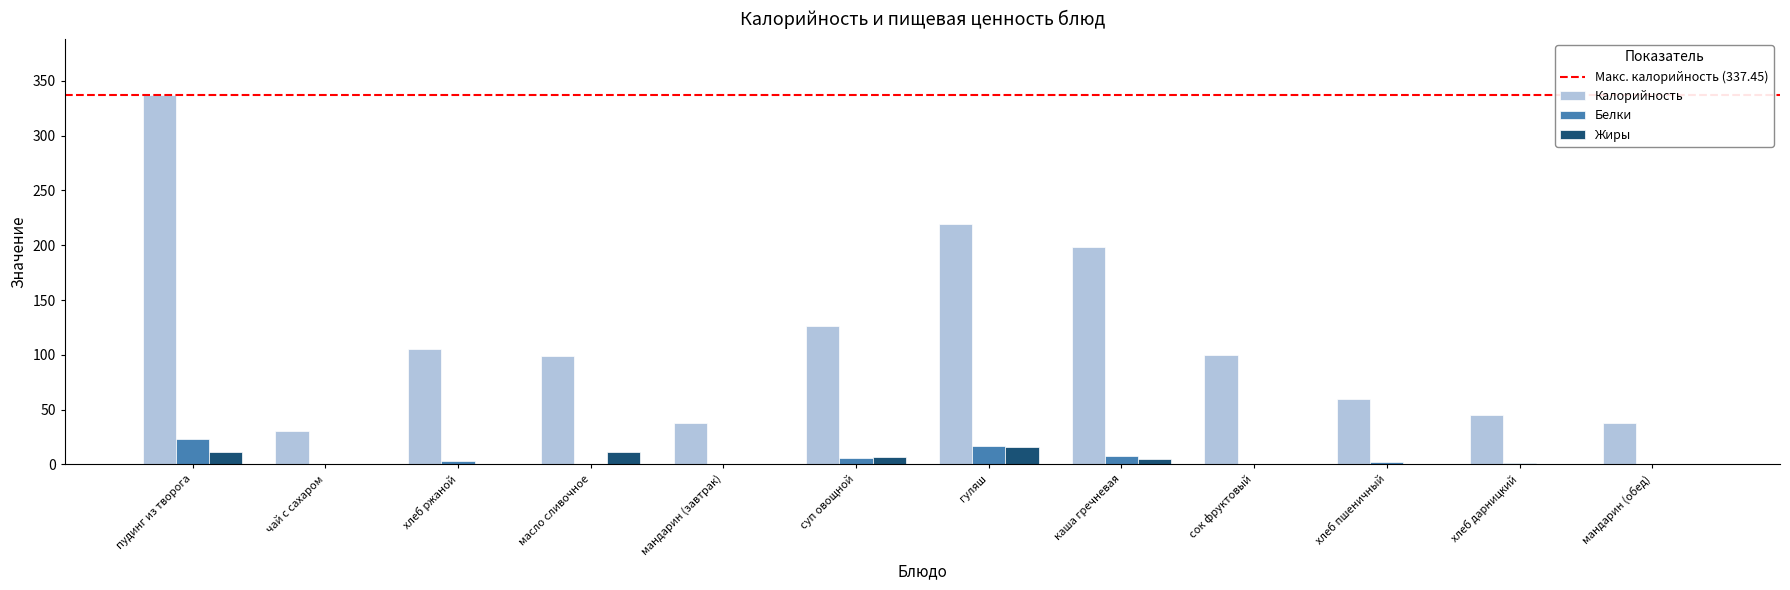

The Калорийность series shows 219.8 at гуляш. True or false?

True